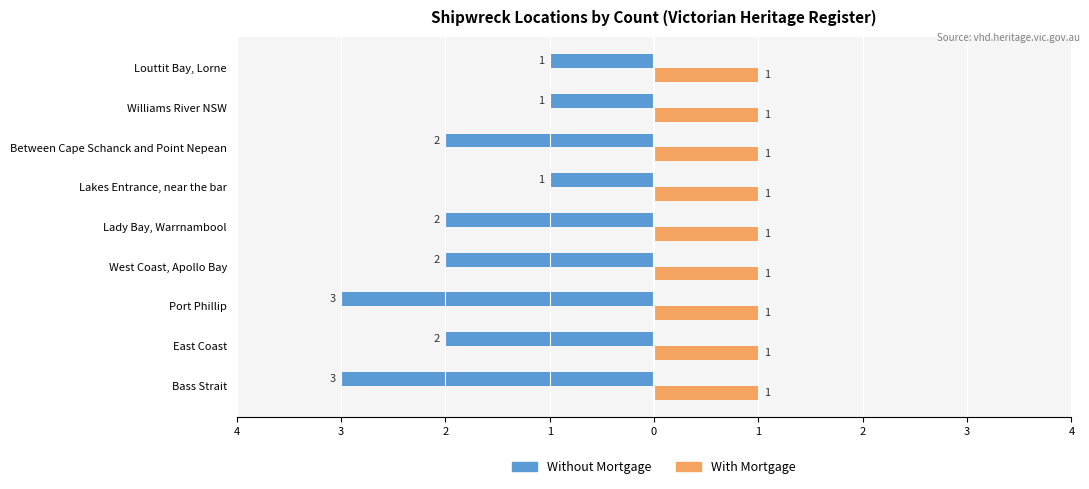

What are all the series names shown in the legend?

Without Mortgage, With Mortgage